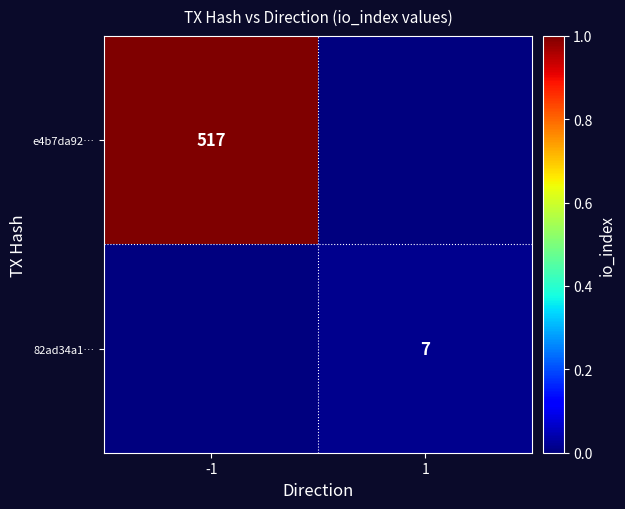

Count the number of data series in this chart.

2